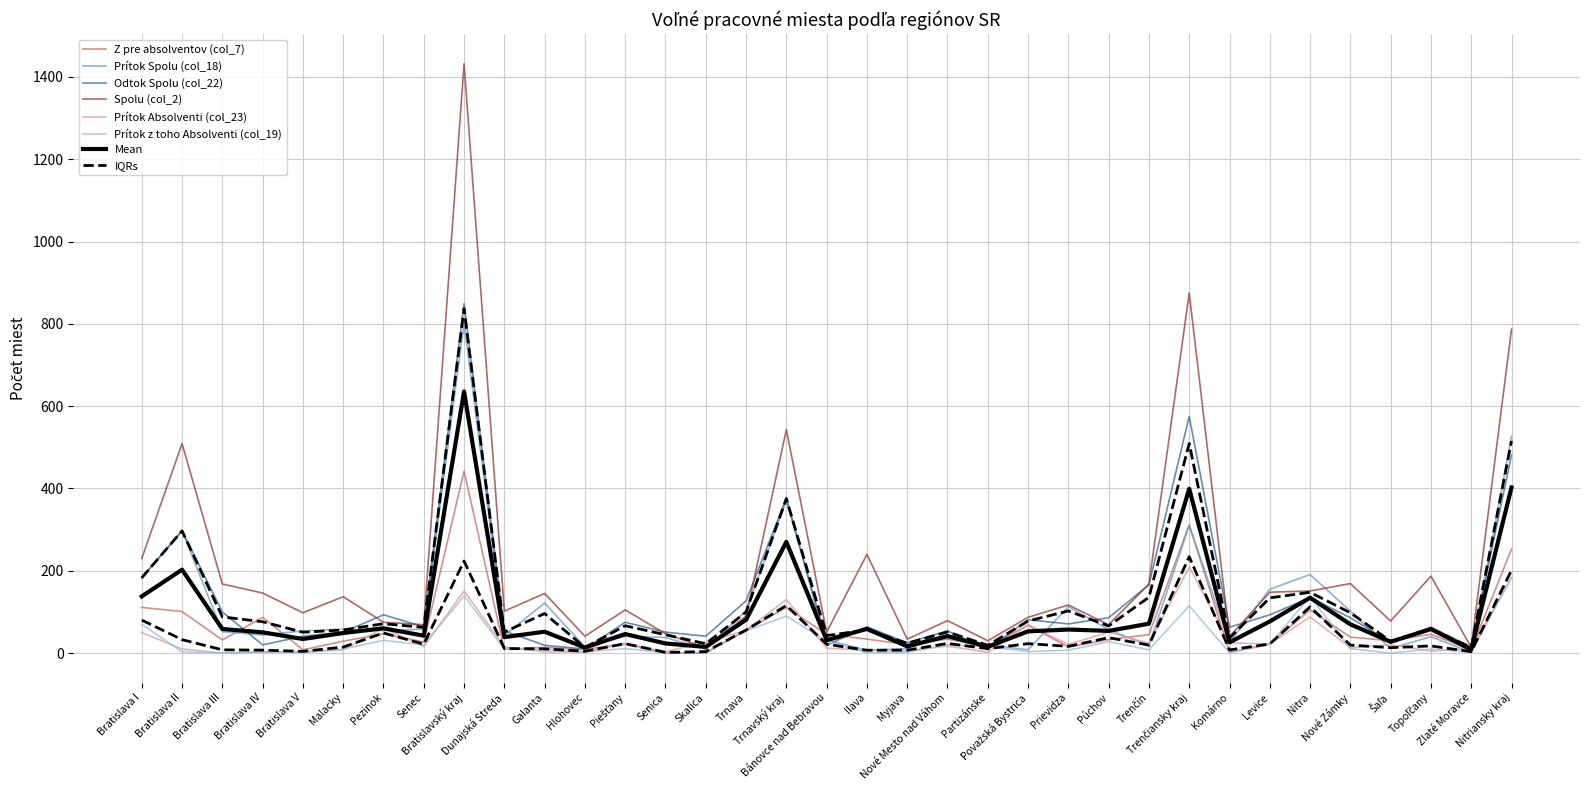

Which series ends up on top after the final intersection of Prítok Spolu (col_18) and Prítok Absolventi (col_23)?

Prítok Spolu (col_18)